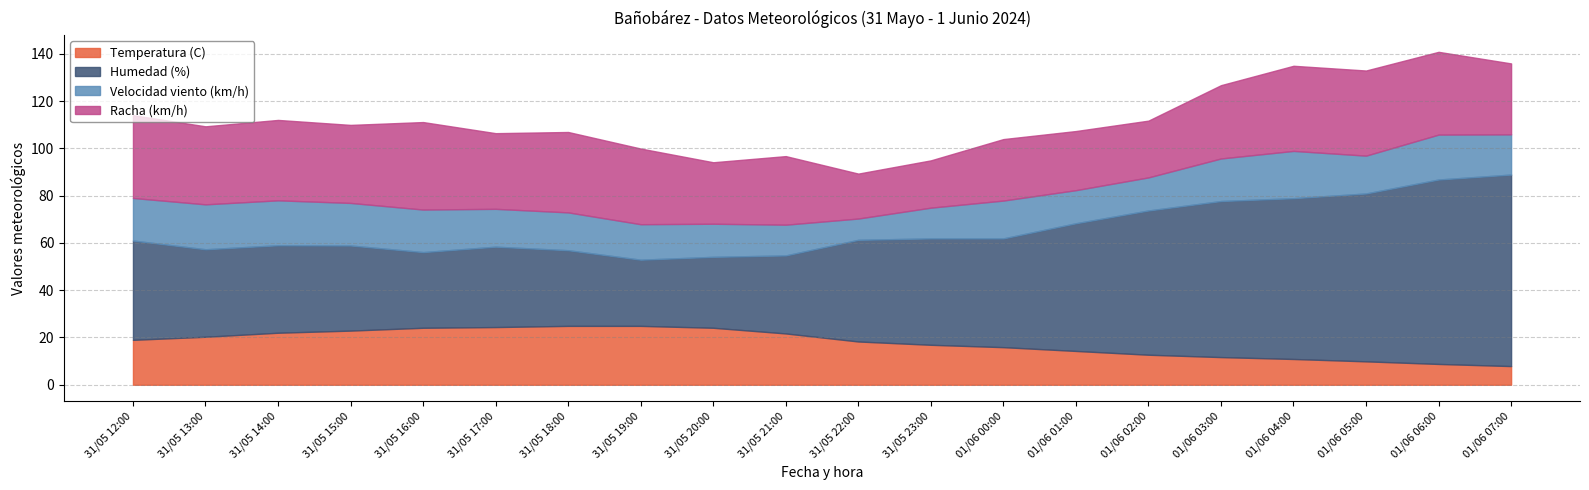

What is the highest value of the Temperatura (C) series?

24.9